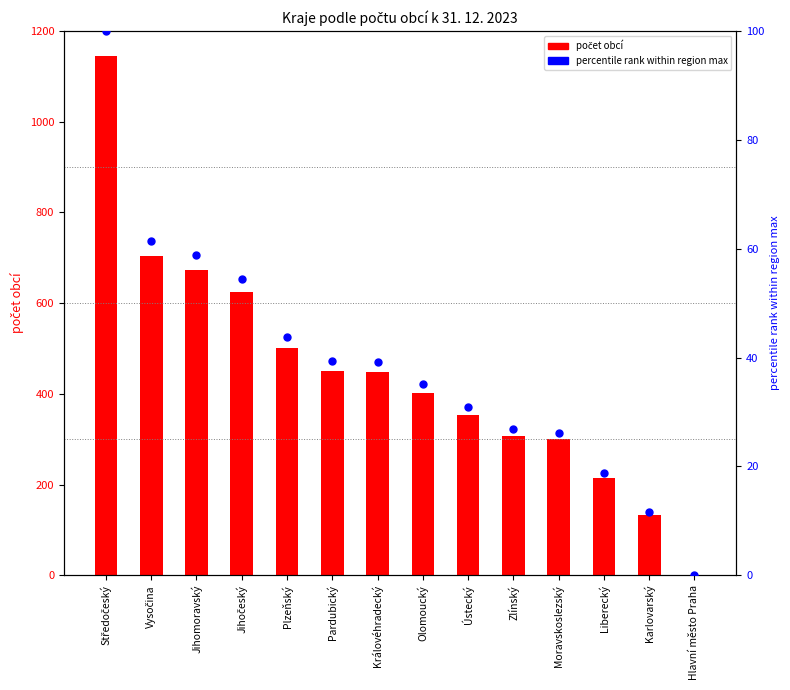

At which category is the sum across all series the highest?

Středočeský